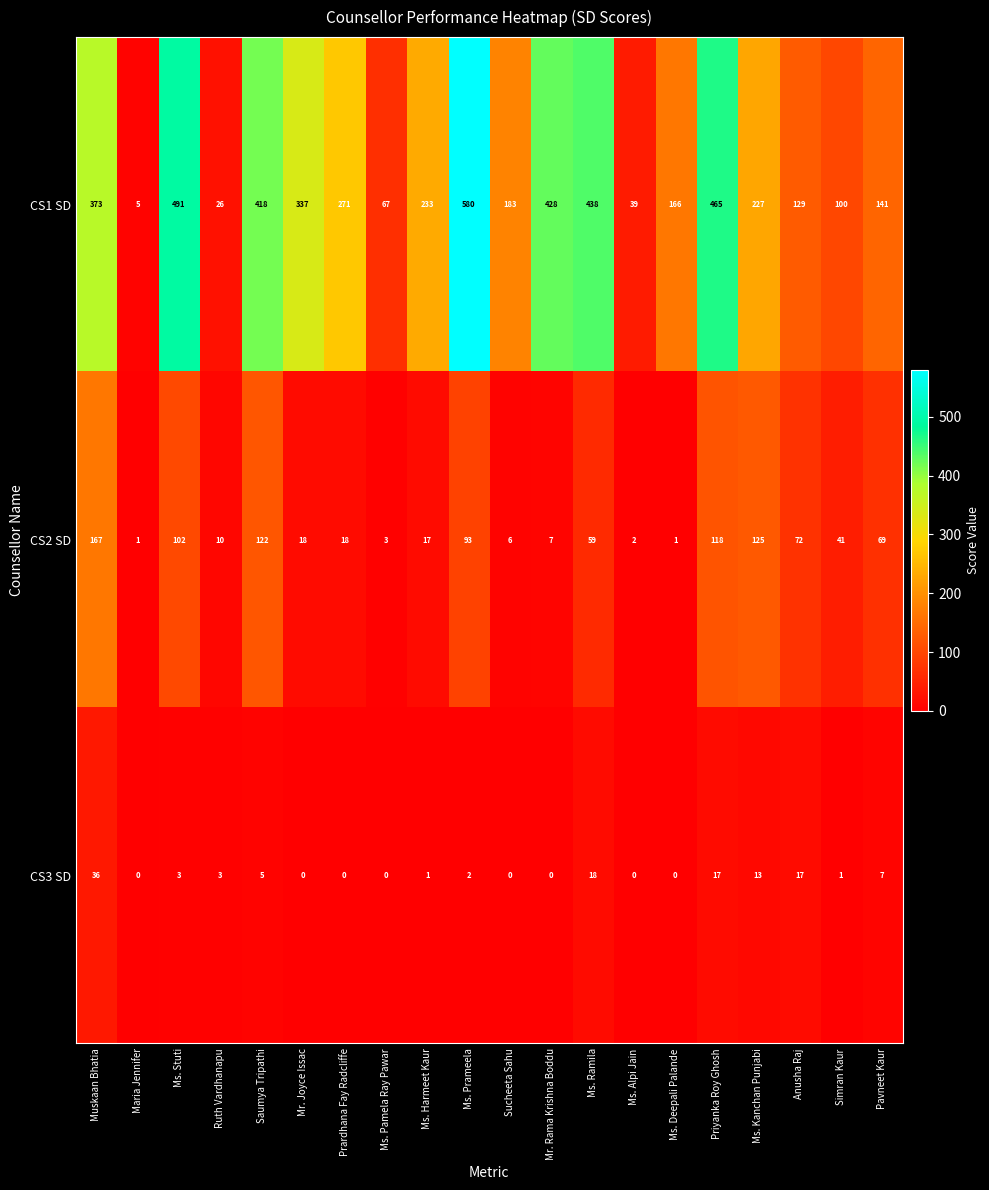

What is the difference between the CS1 SD values at Anusha Raj and Sucheeta Sahu?

54